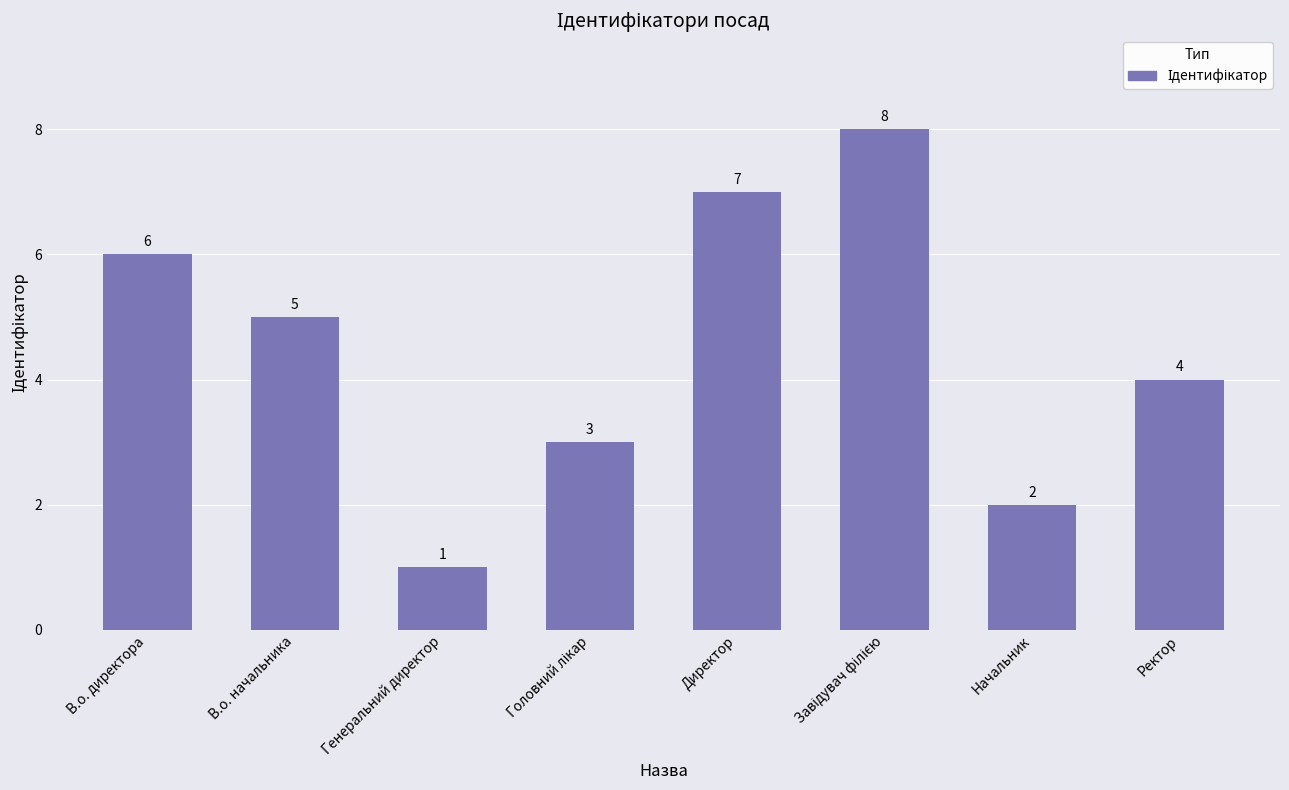

Count the number of data series in this chart.

1